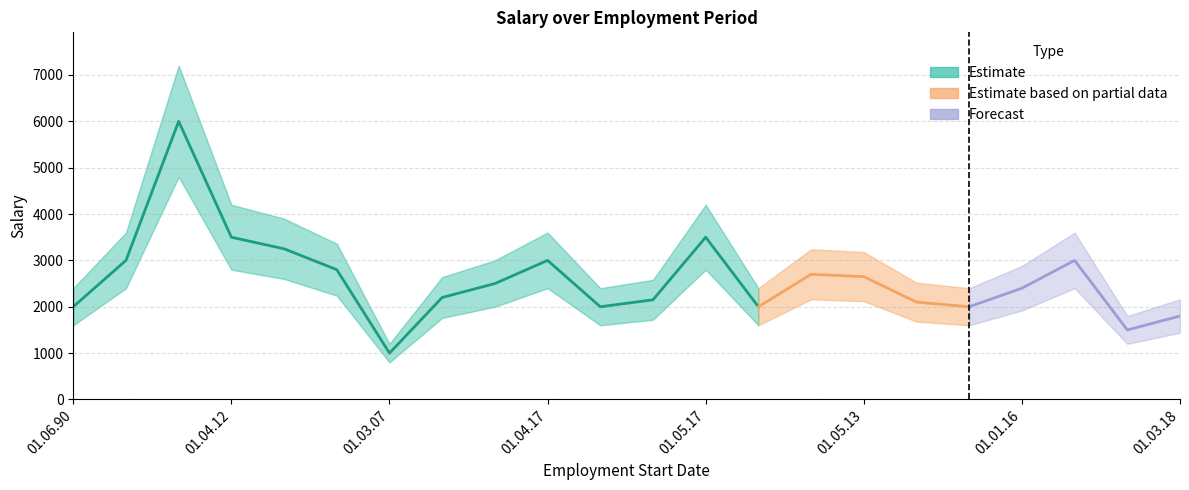

List the series in order of their overall mean, highest first.

Salary_upper, Salary, Salary_lower